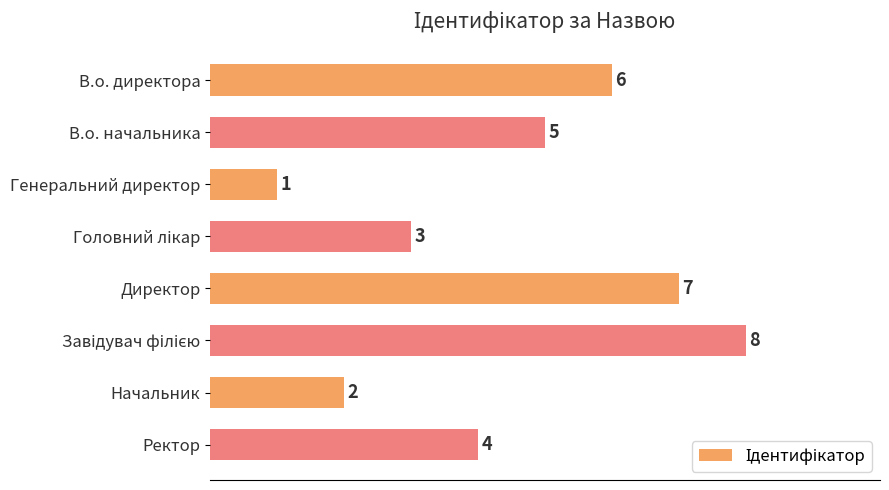

Count the number of categories in the chart.

8